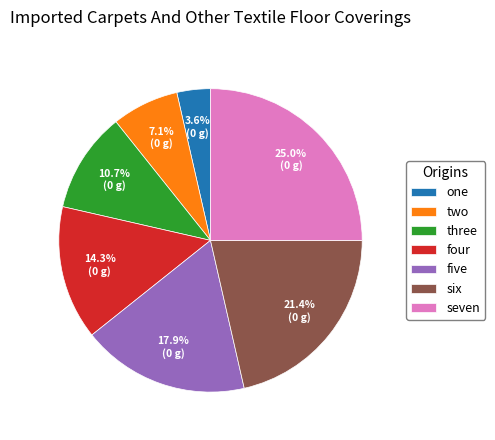

What percentage is the one slice, to the nearest percent?

4%